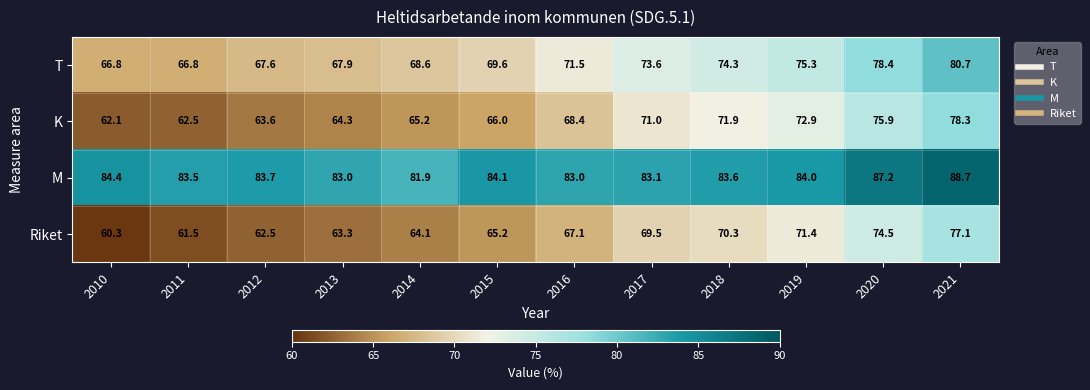

How many series are shown in this chart?

4